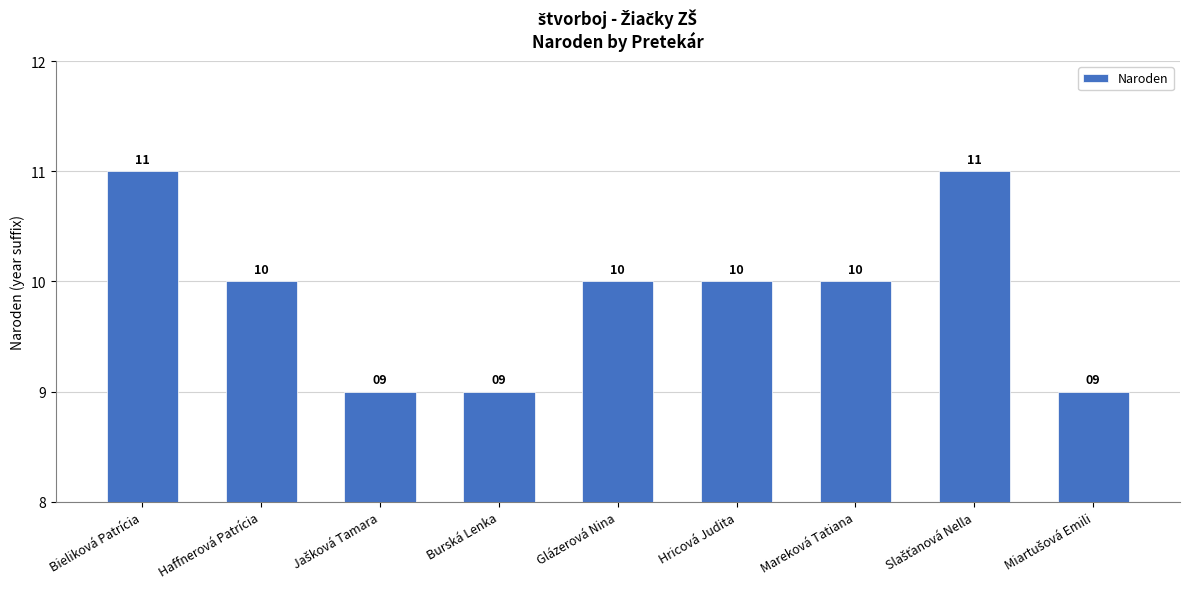

What is the sum of all values?

89